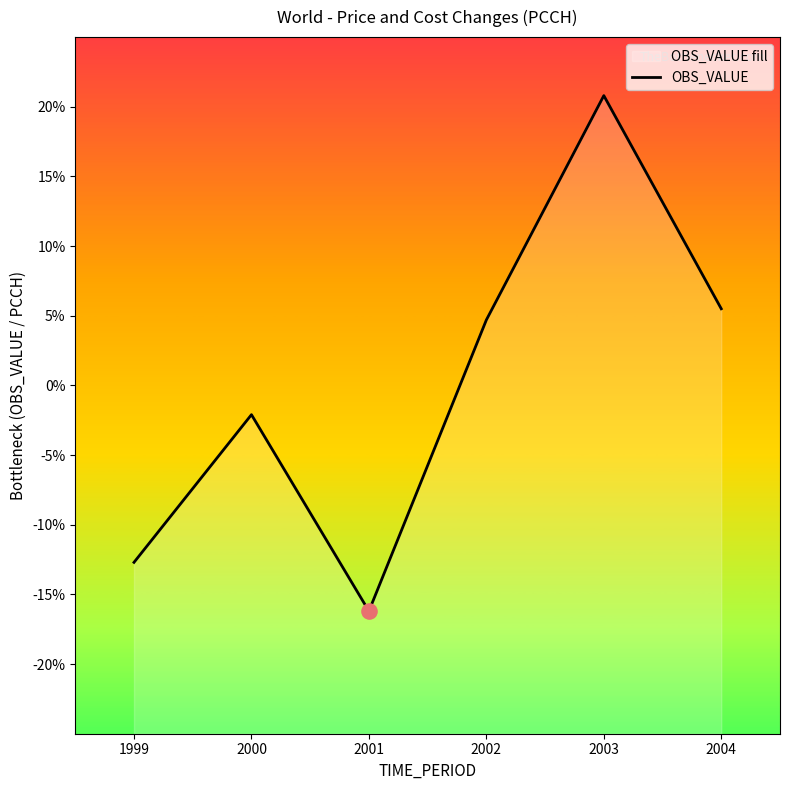

What is the change in value from 2001 to 2003?

+37.0